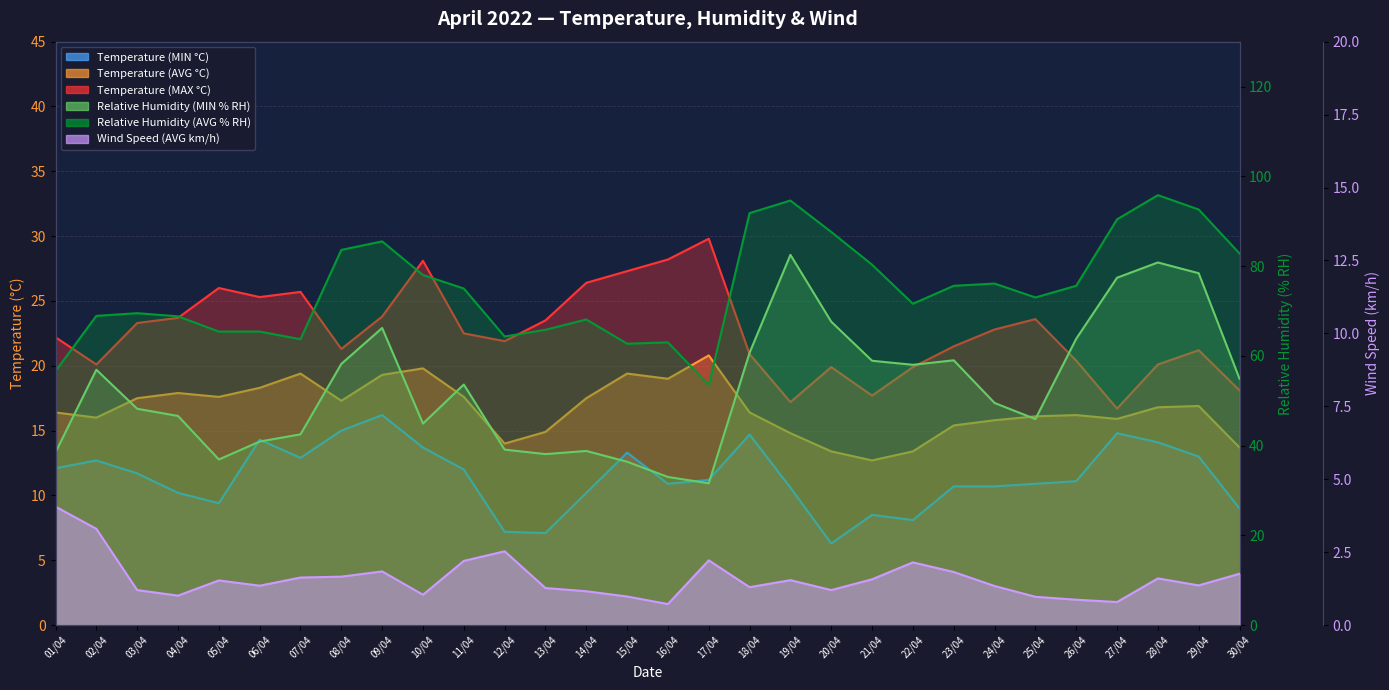

Does the chart have visible grid lines?

Yes